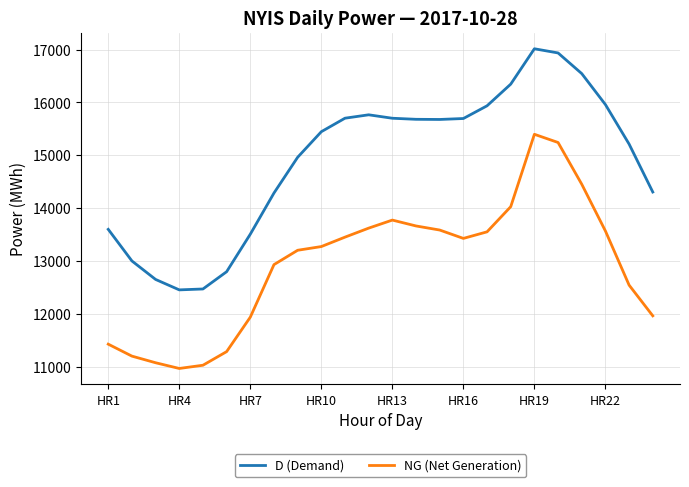

Rank the series by their average value, from lowest to highest.

NG (Net Generation), D (Demand)